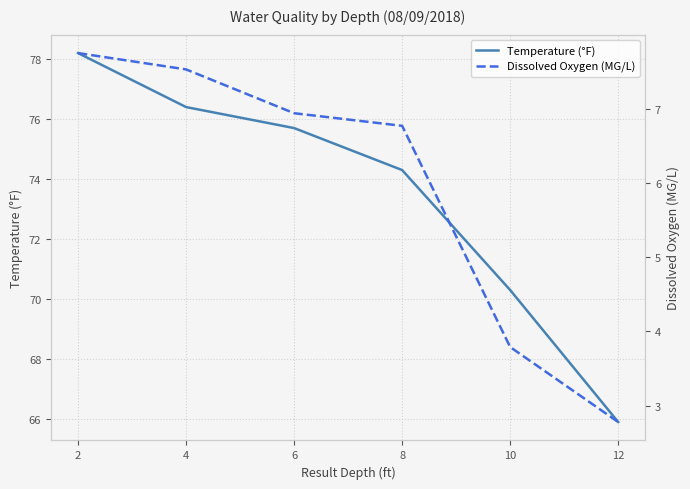

Between 12 and 4, which is larger?

4